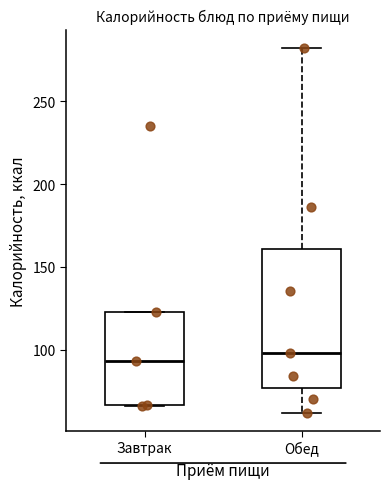

Reading left to right, transcribe this box plot: for each box, give where its median line is, the range the box spans, and where its two whiskers end, as read against the y-axis. The values are not printed on the chart, so give them approximately, as read against the axis.

Завтрак: median 95, box 65 to 125, whiskers 65 to 125
Обед: median 100, box 75 to 160, whiskers 60 to 280